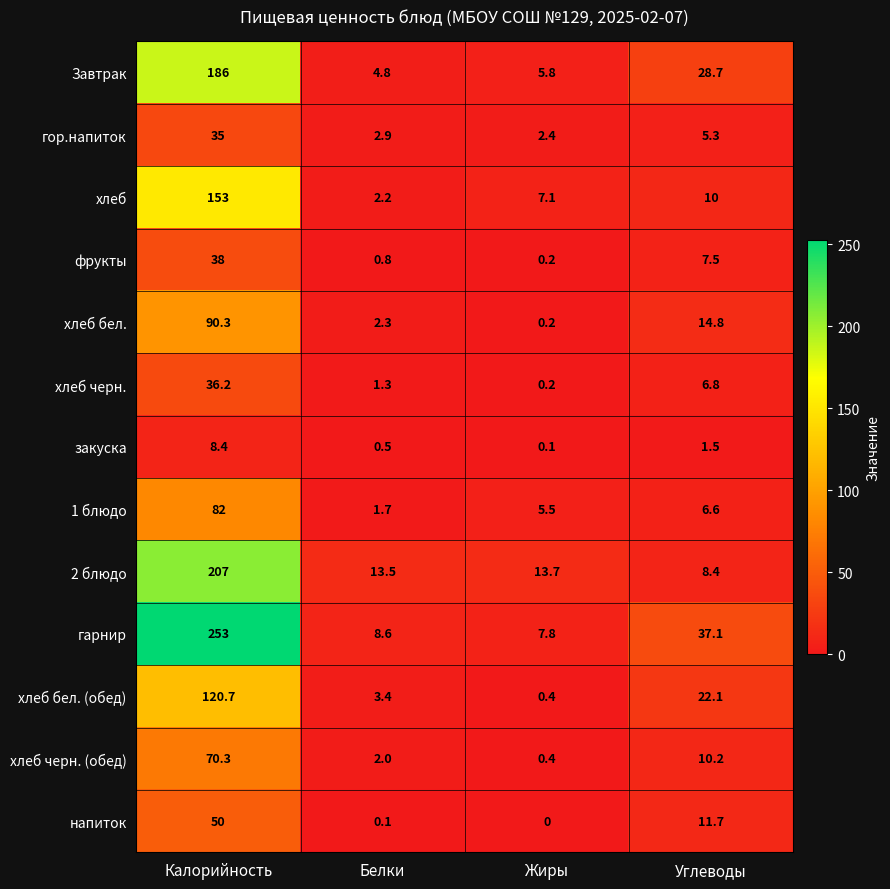

How many series are shown in this chart?

13